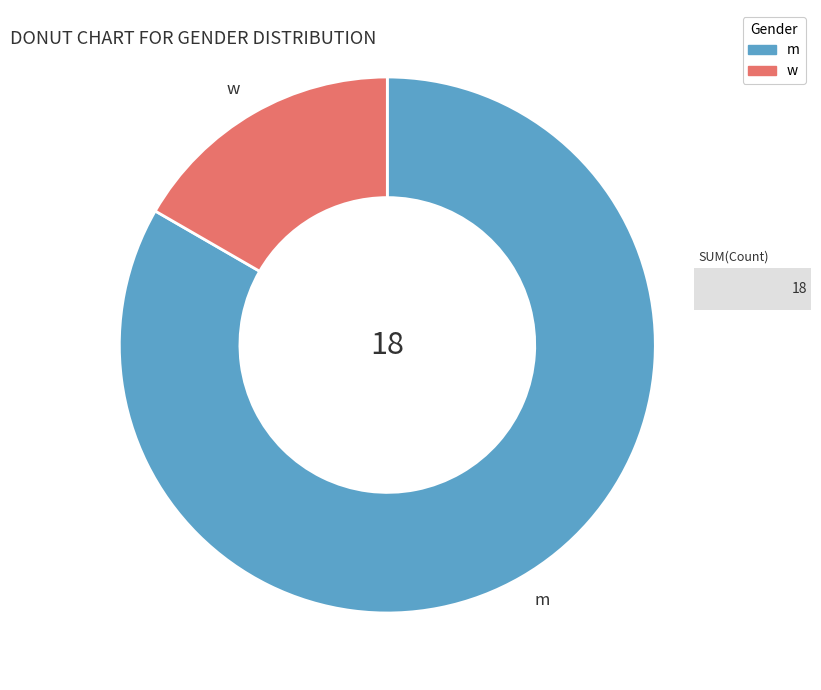

What is the ratio of the value at m to the value at w?

5.0